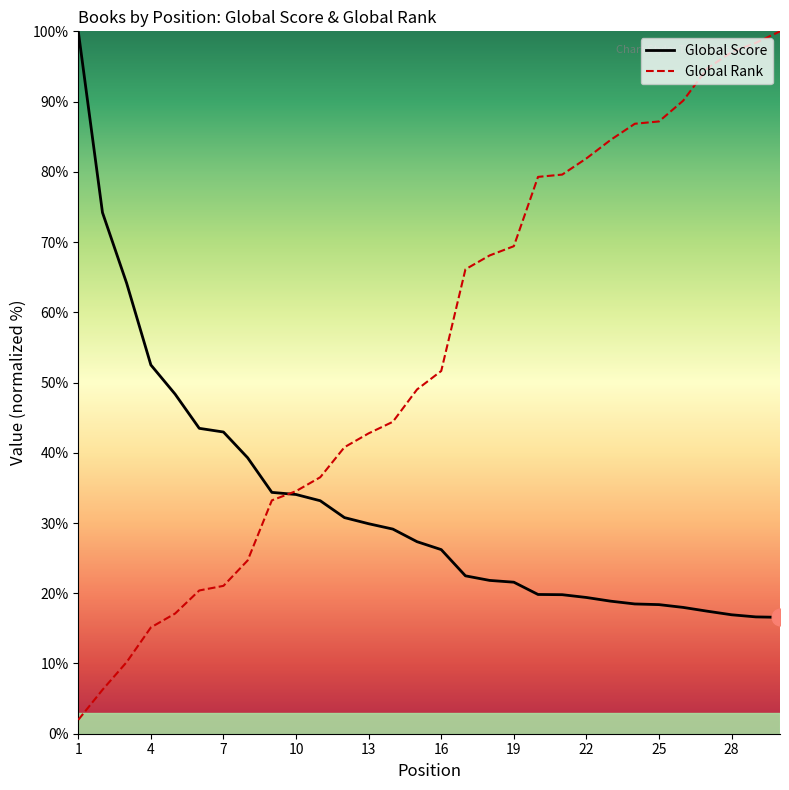

Which series ends up on top after the final intersection of Global Score and Global Rank?

Global Rank